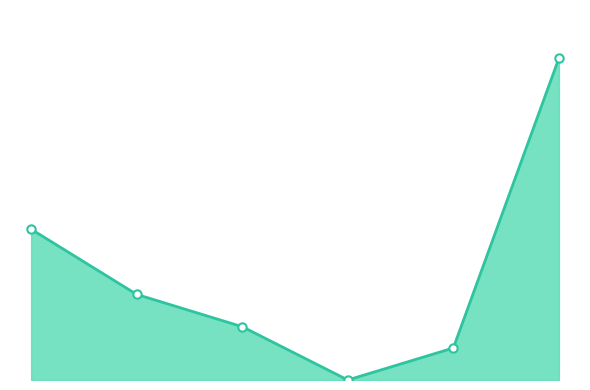

What is the average value?

3394